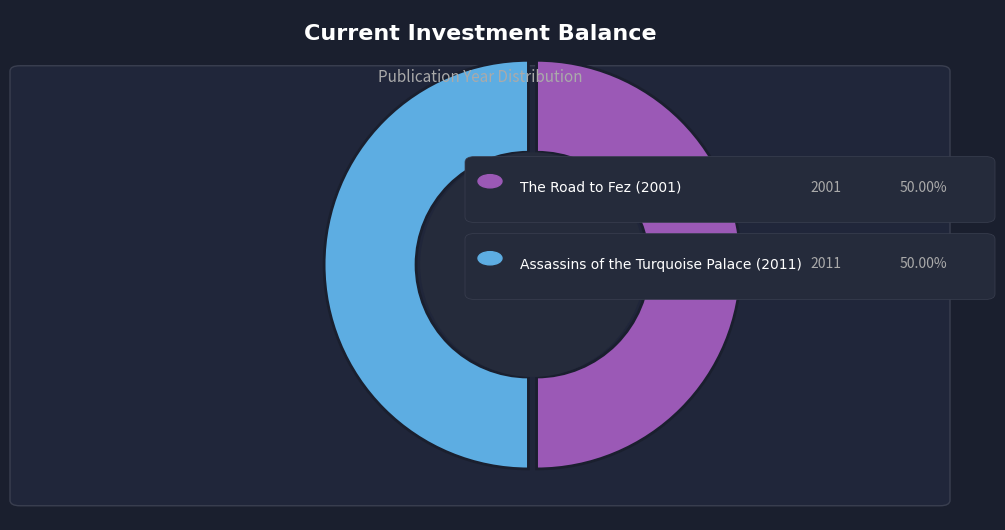

What is the largest slice in the pie chart?

Assassins of the Turquoise Palace (2011)